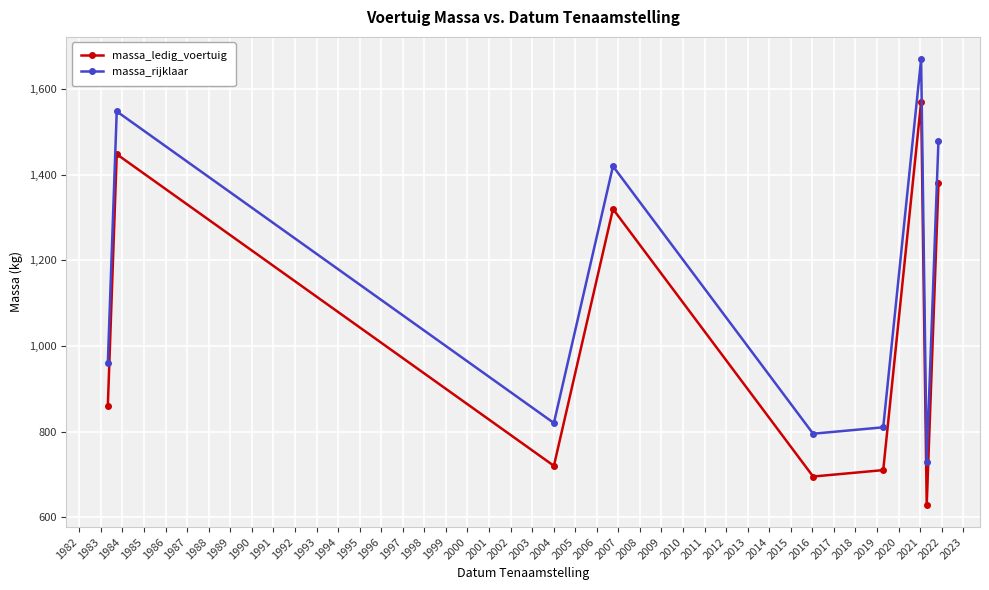

What is the sum of all massa_rijklaar values?

10232